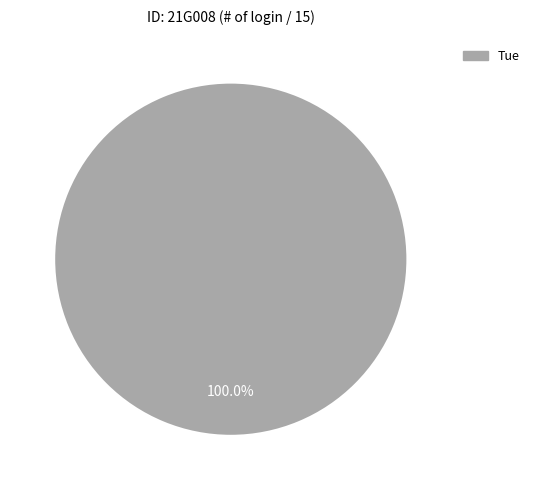

Is there any slice that represents more than half of the pie?

Yes